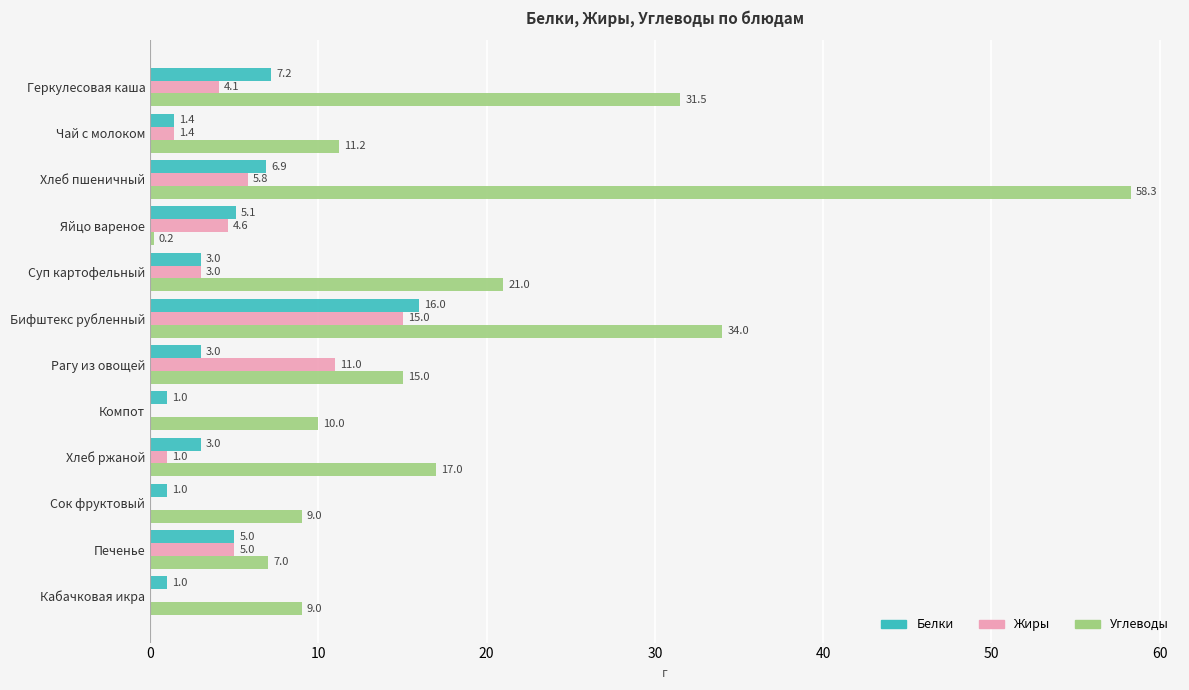

True or false: Углеводы has a value of 6.8 at Компот.

False